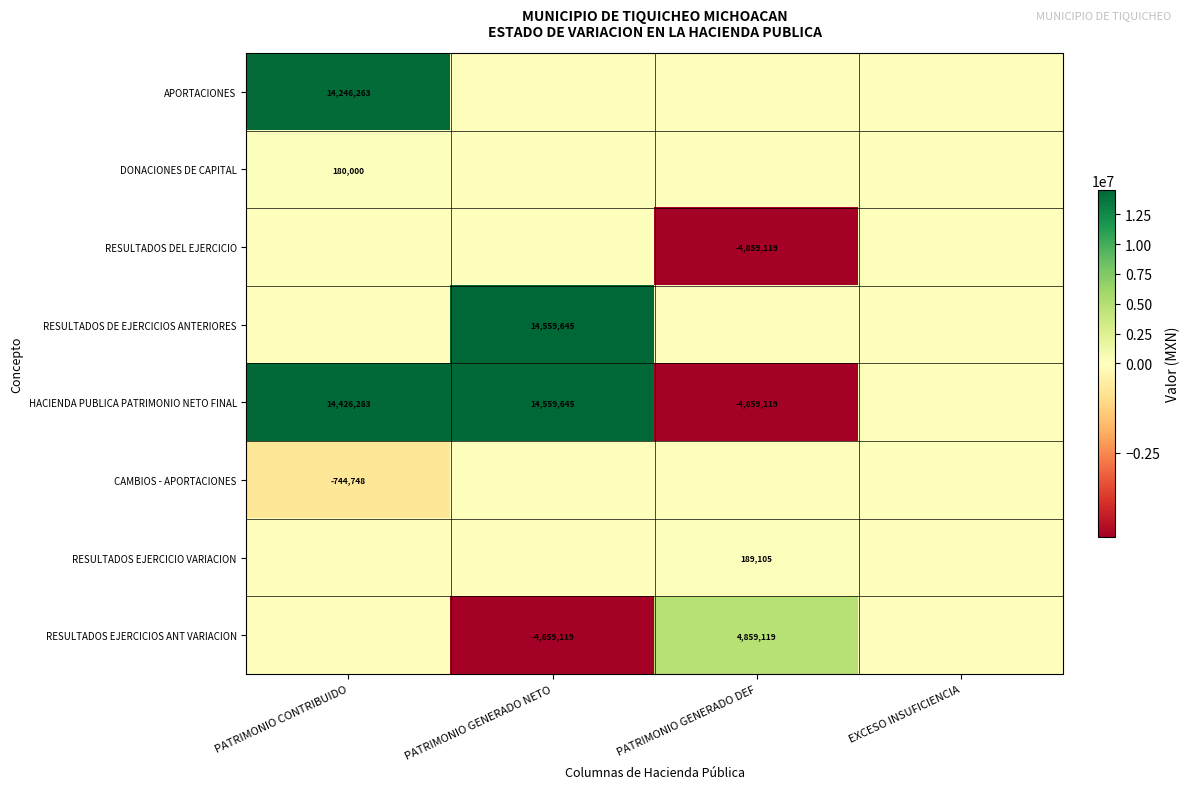

Count the number of categories in the chart.

4